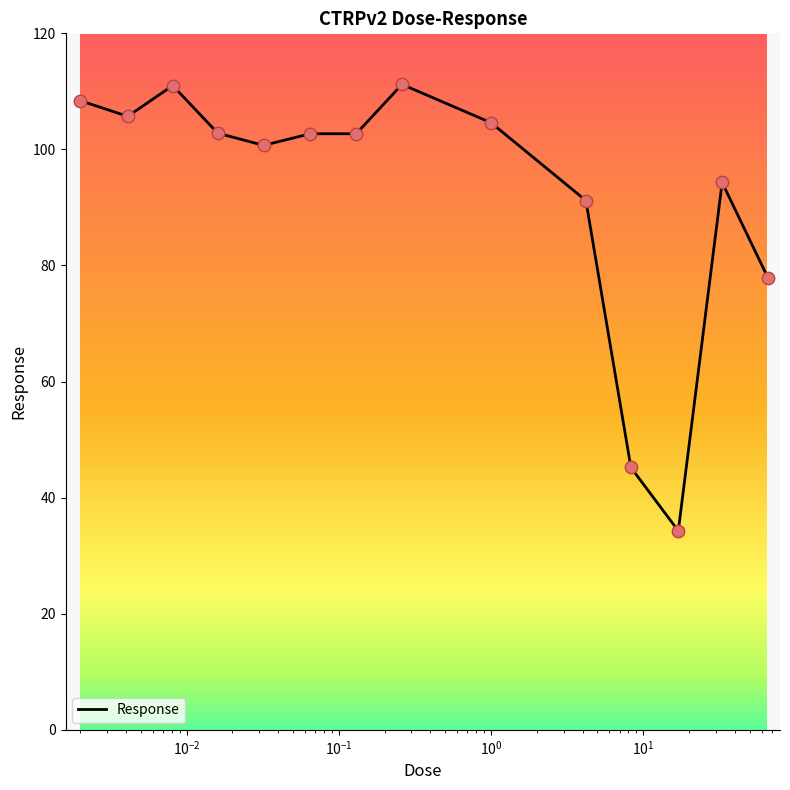

What is the smallest value displayed?

34.3